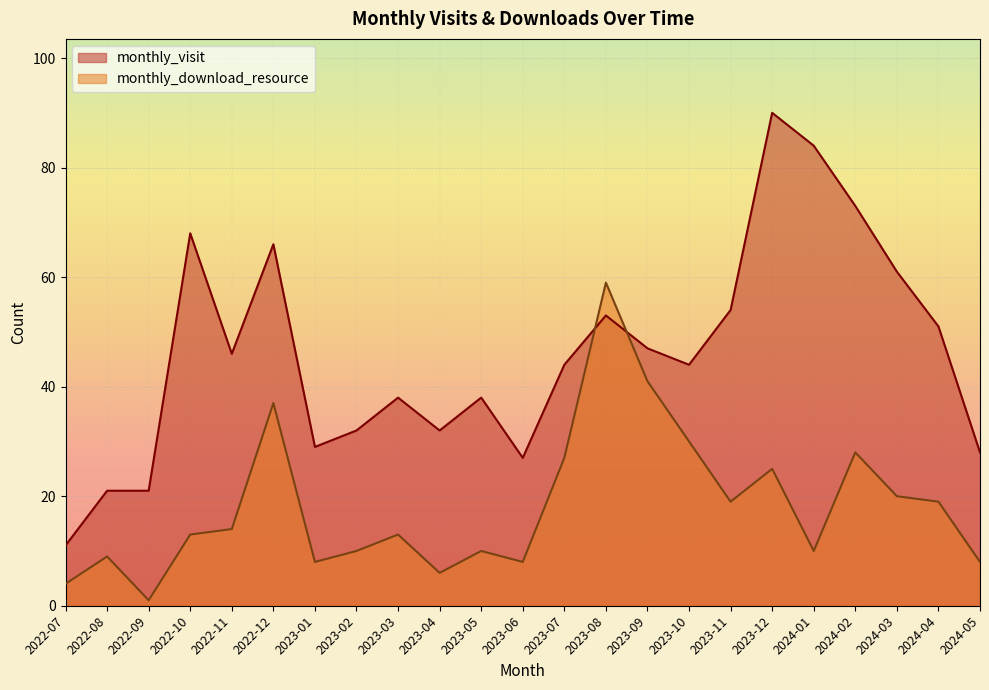

The value of monthly_visit at 2023-01 is 29. True or false?

True